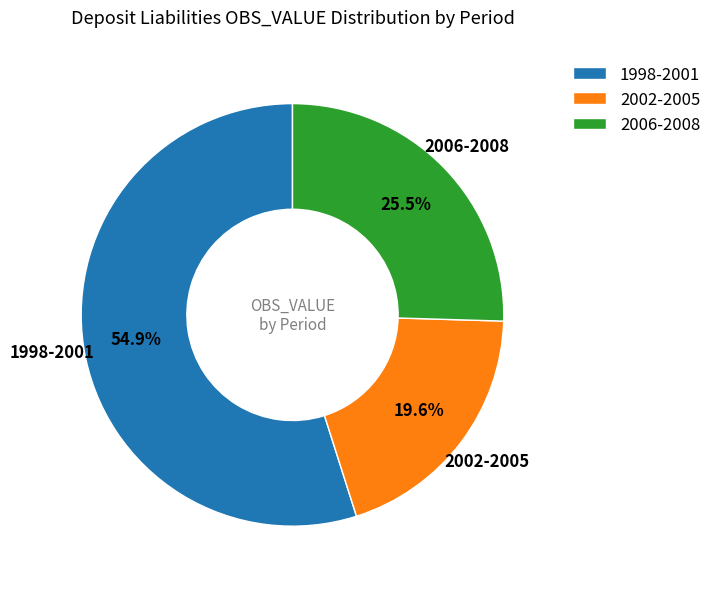

How much of the chart is everything except 2002-2005?

80.4%